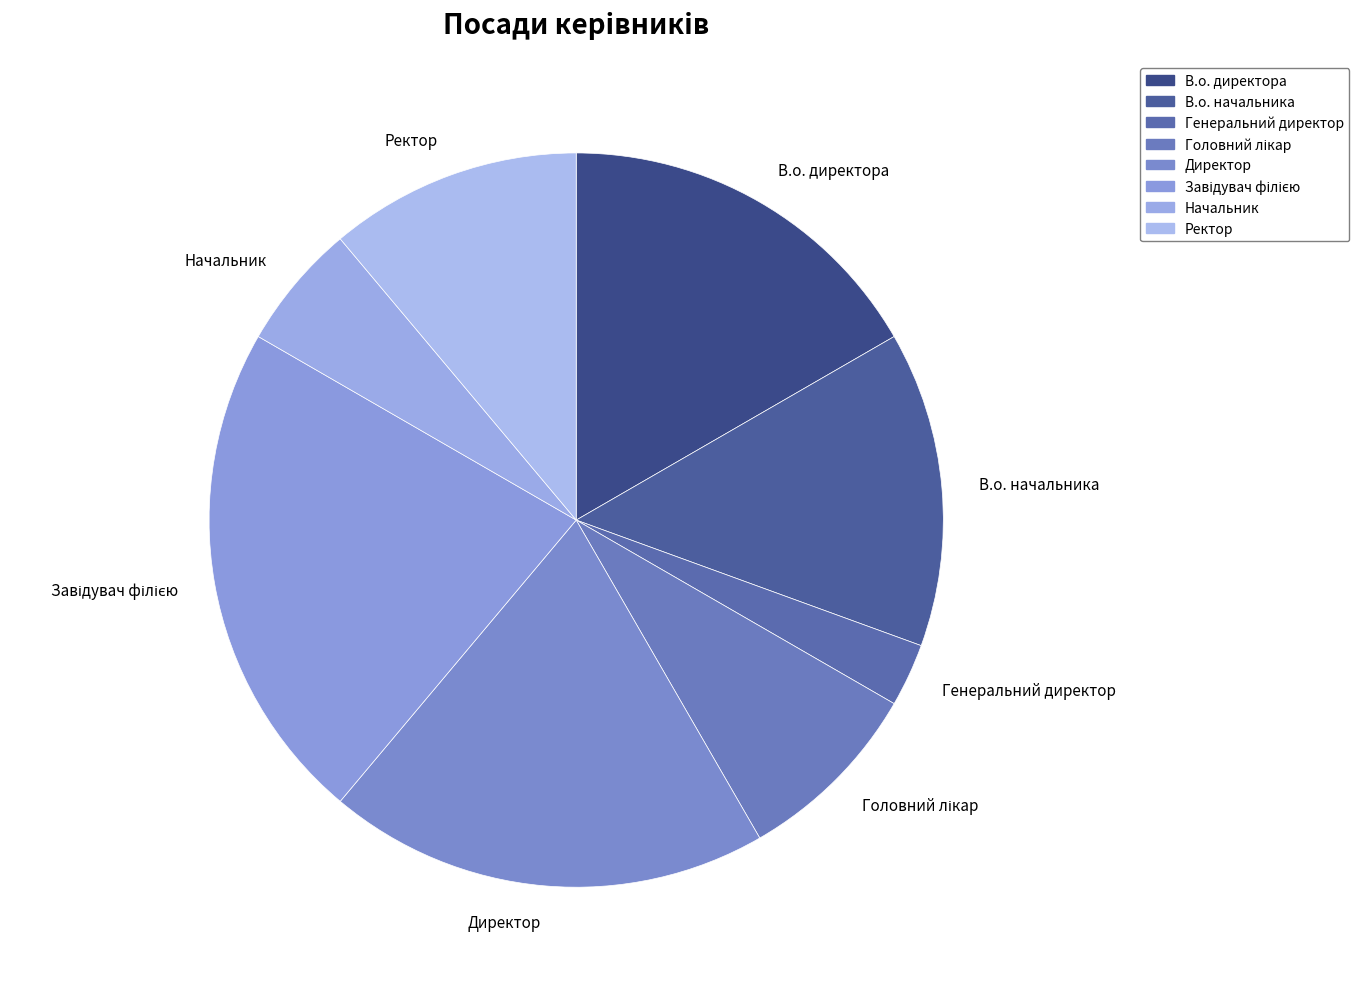

Is it true that Директор is 19% of the pie?

True